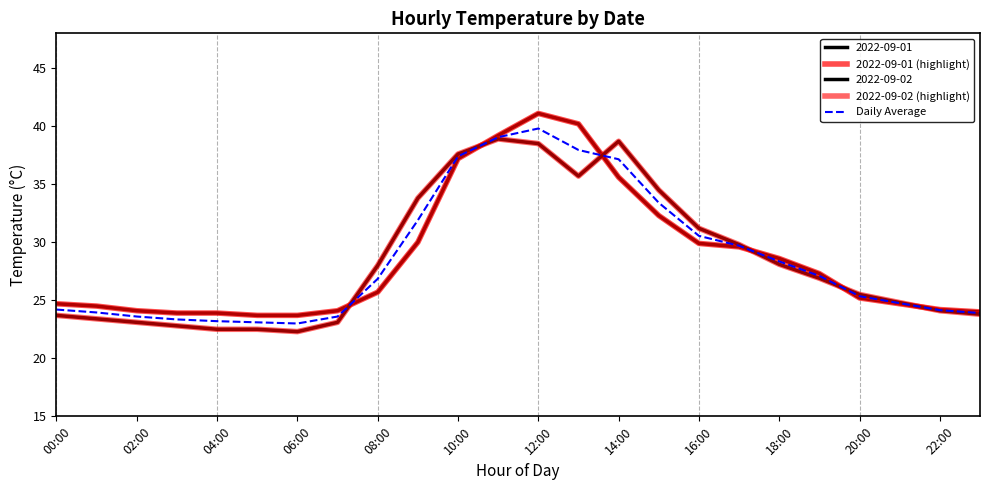

Is this an area chart (filled region under the line)?

No